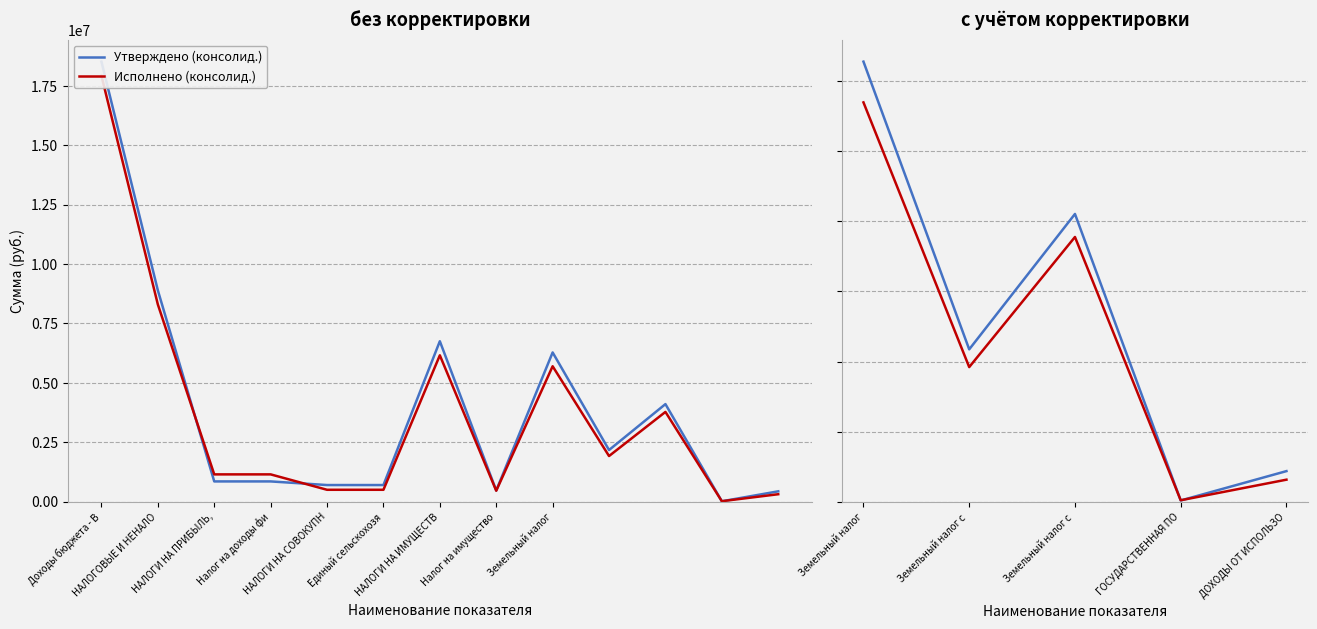

What is the average value of the Утверждено (консолид.) series?

2603040.0